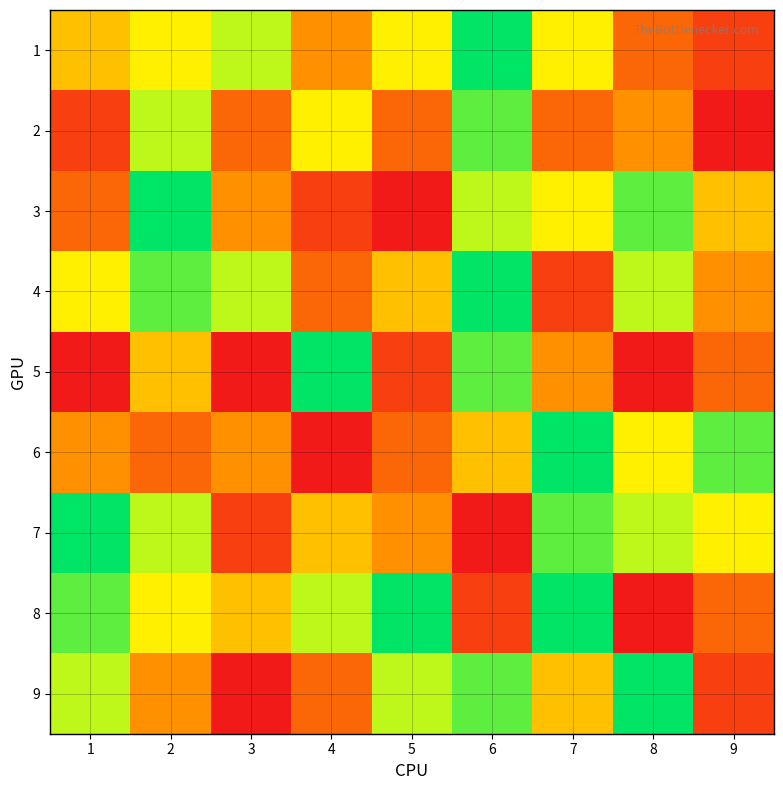

Reading left to right, list all the values displayed in this chart.

1: 1=5	2=6	3=7	4=4	5=6	6=9	7=6	8=3	9=2
2: 1=2	2=7	3=3	4=6	5=3	6=8	7=3	8=4	9=1
3: 1=3	2=9	3=4	4=2	5=1	6=7	7=6	8=8	9=5
4: 1=6	2=8	3=7	4=3	5=5	6=9	7=2	8=7	9=4
5: 1=1	2=5	3=1	4=9	5=2	6=8	7=4	8=1	9=3
6: 1=4	2=3	3=4	4=1	5=3	6=5	7=9	8=6	9=8
7: 1=9	2=7	3=2	4=5	5=4	6=1	7=8	8=7	9=6
8: 1=8	2=6	3=5	4=7	5=9	6=2	7=9	8=1	9=3
9: 1=7	2=4	3=1	4=3	5=7	6=8	7=5	8=9	9=2